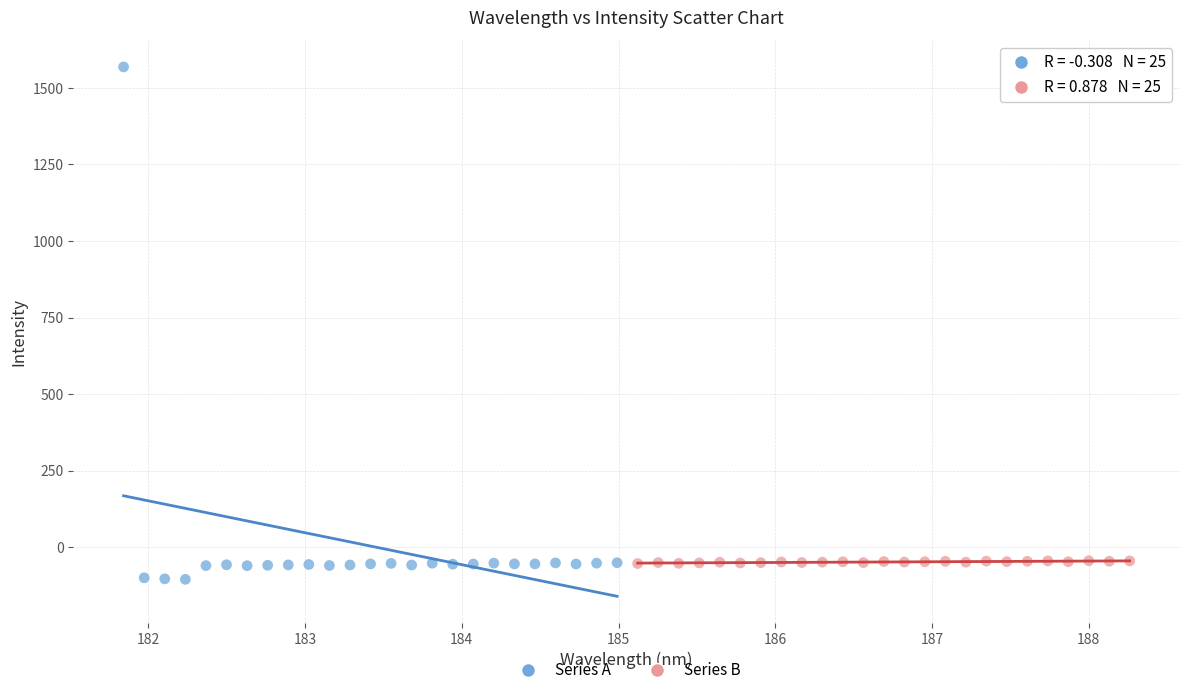

Which series contains the highest Y value?

Series A